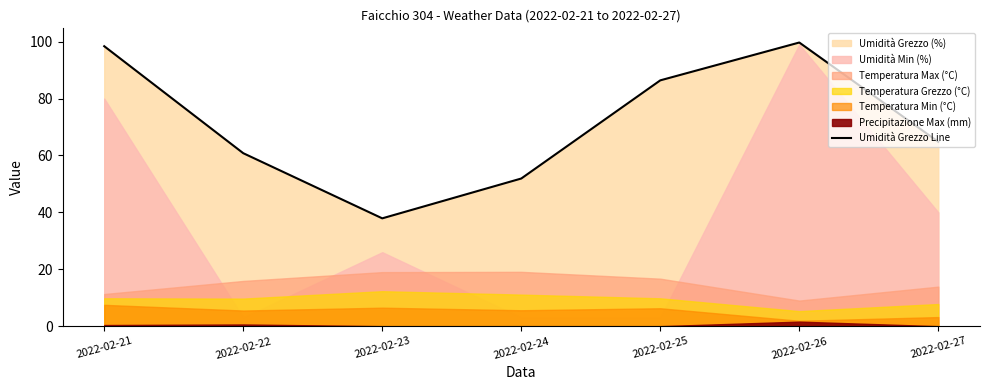

True or false: the data has more than 1 interior local peaks.

False